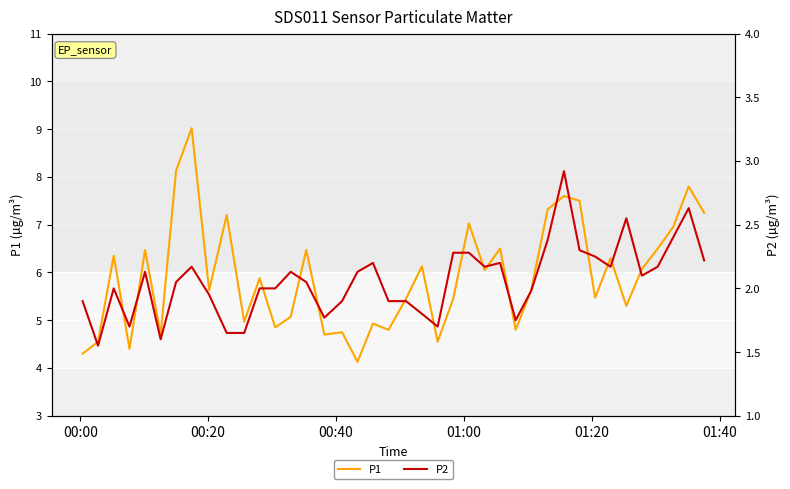

What is the maximum value for P1?

9.0